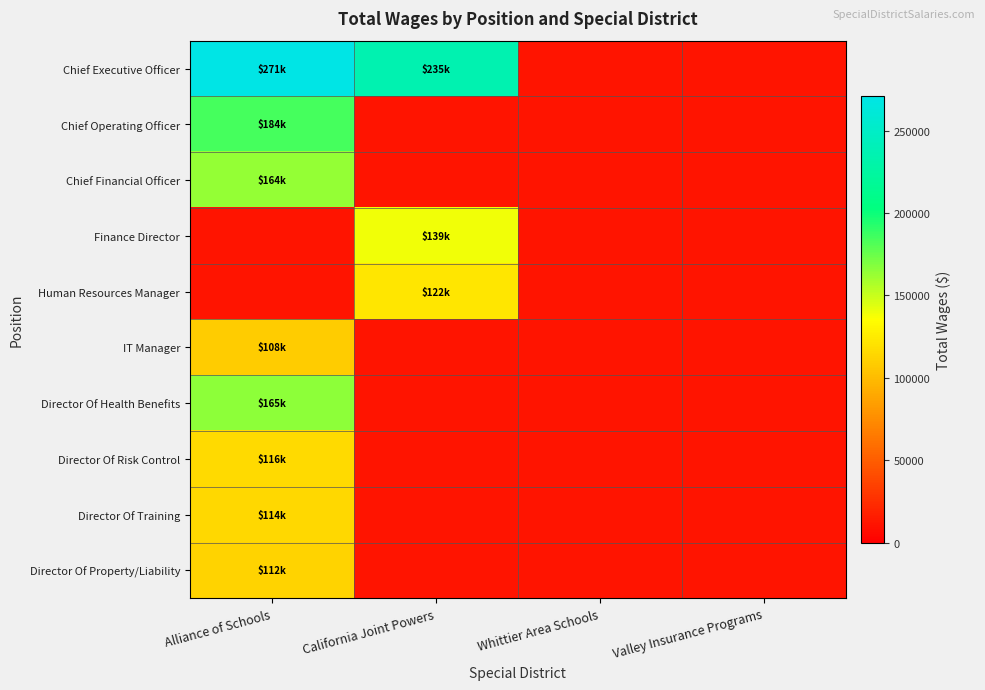

What is the greatest value displayed?

270687.0